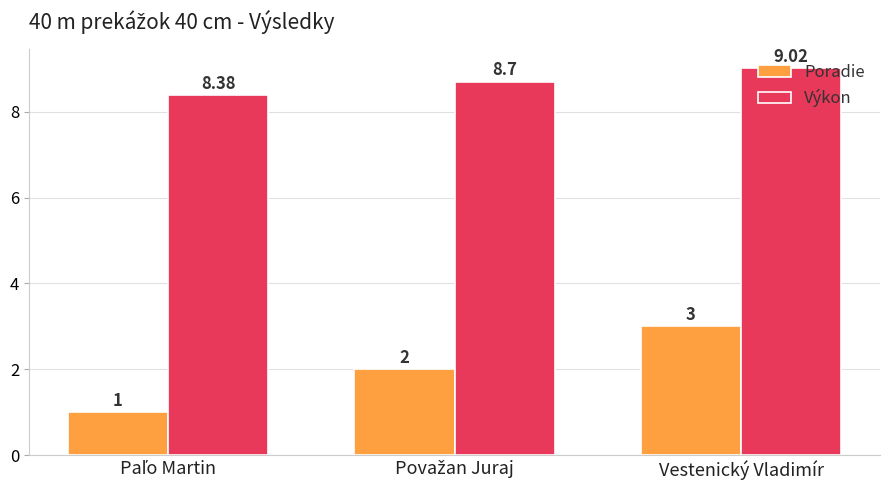

What is the highest value of the Výkon series?

9.0